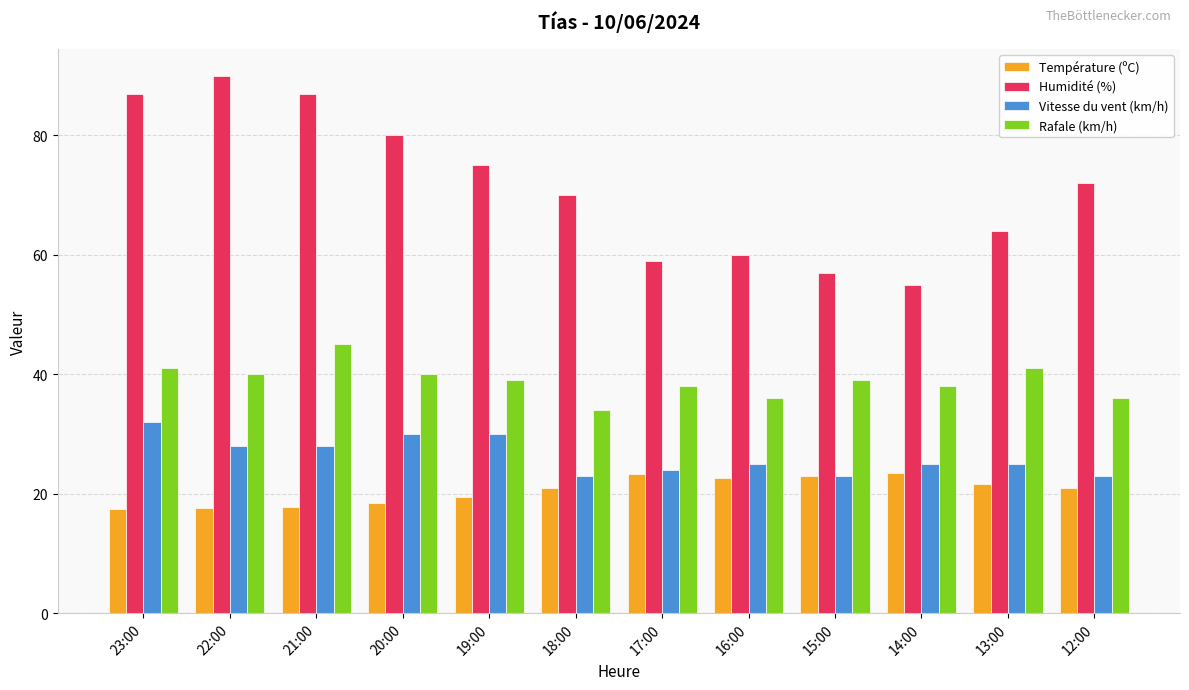

Which series changed the most between 19:00 and 14:00?

Humidité (%)